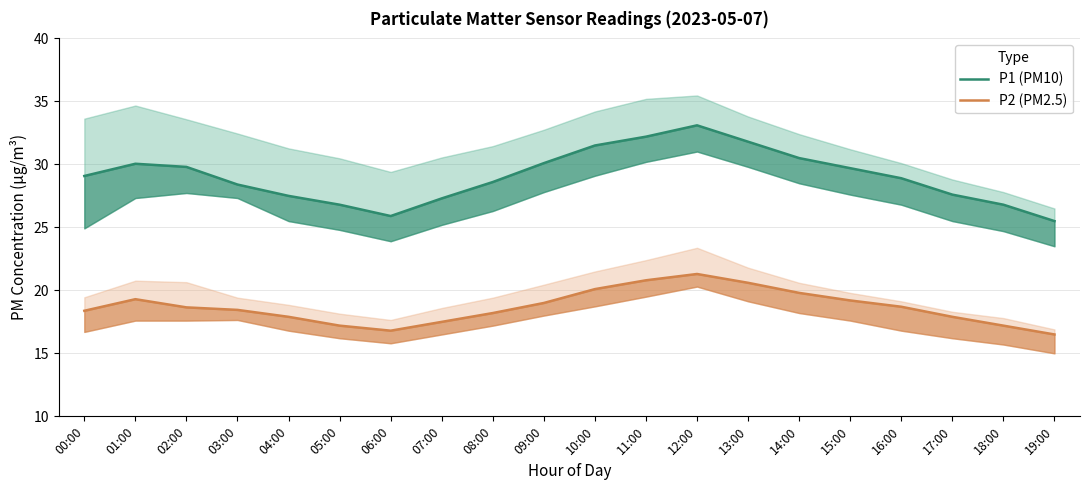

Reading left to right, what are all the values shown in this chart?

P1 (PM10): 00:00=29.1	01:00=30.1	02:00=29.8	03:00=28.4	04:00=27.5	05:00=26.8	06:00=25.9	07:00=27.3	08:00=28.6	09:00=30.1	10:00=31.5	11:00=32.2	12:00=33.1	13:00=31.8	14:00=30.5	15:00=29.7	16:00=28.9	17:00=27.6	18:00=26.8	19:00=25.5
P2 (PM2.5): 00:00=18.4	01:00=19.3	02:00=18.6	03:00=18.4	04:00=17.9	05:00=17.2	06:00=16.8	07:00=17.5	08:00=18.2	09:00=19.0	10:00=20.1	11:00=20.8	12:00=21.3	13:00=20.6	14:00=19.8	15:00=19.2	16:00=18.7	17:00=17.9	18:00=17.2	19:00=16.5